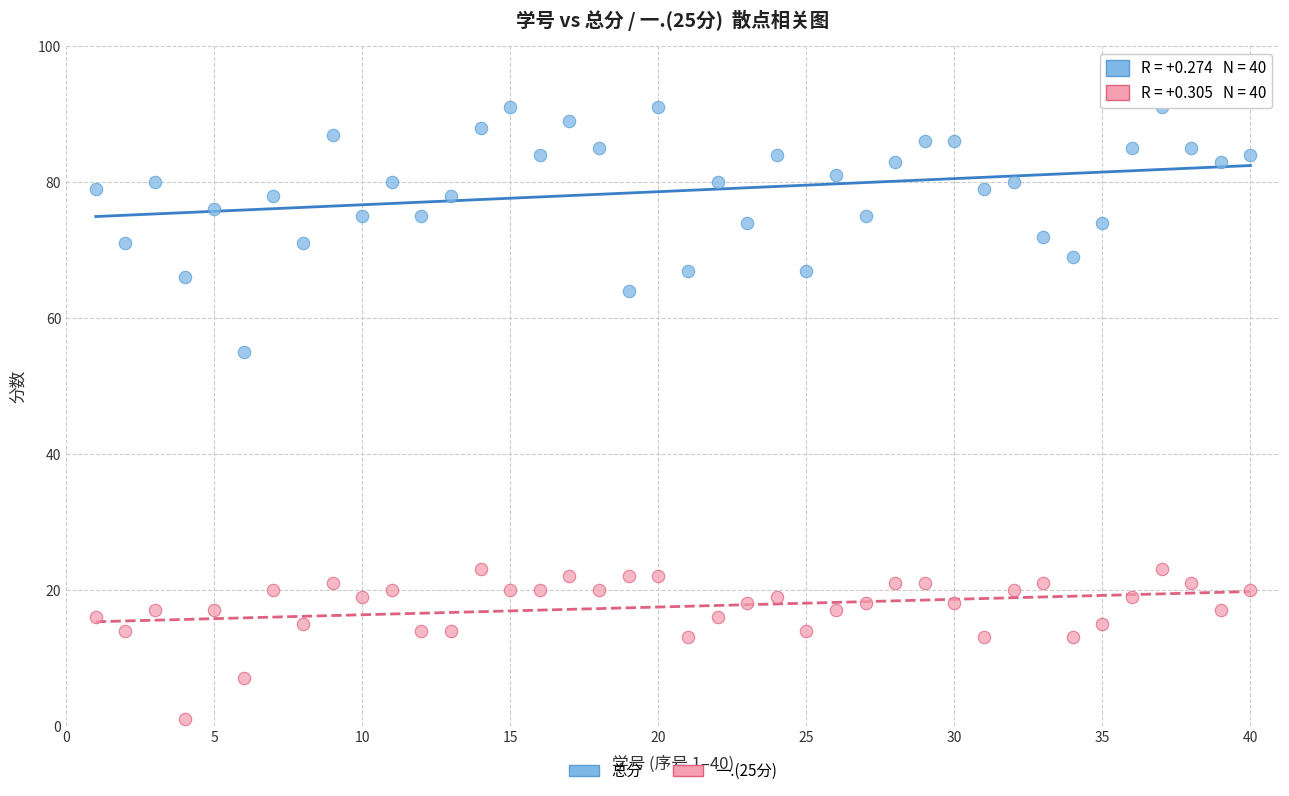

Across all data points, what is the range of Y values (max minus min)?

90